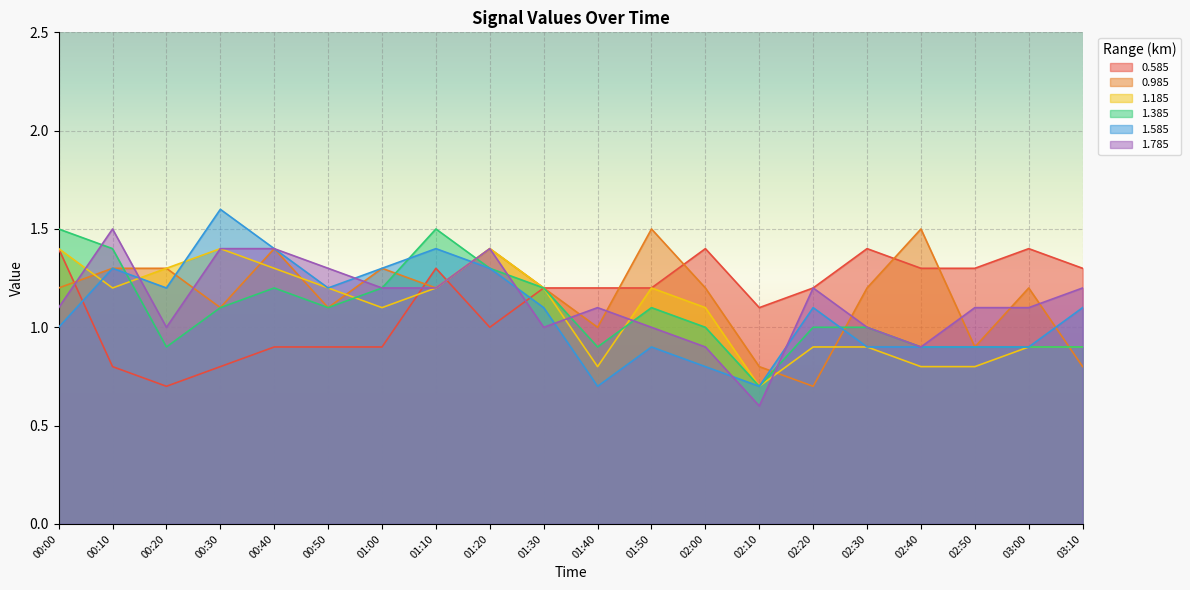

How many lines are shown in the chart?

6